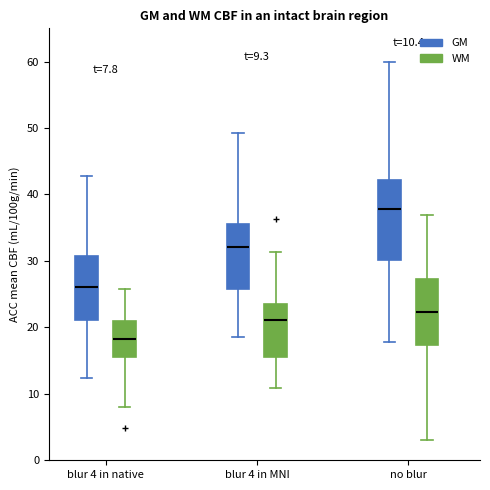

Which box's median line is the lowest?

blur 4 in native (WM)